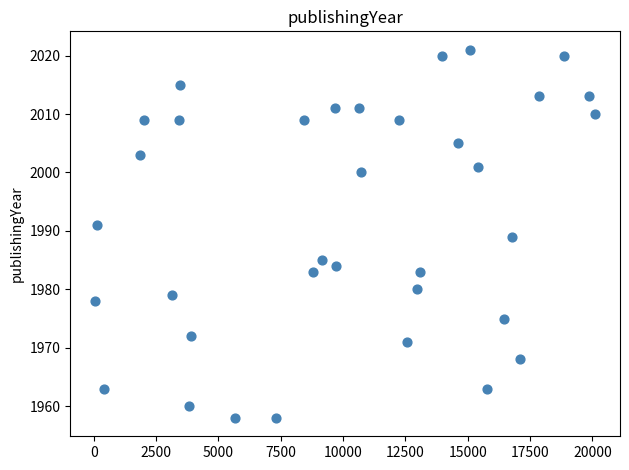

What is the range of Y values (max minus min)?

63